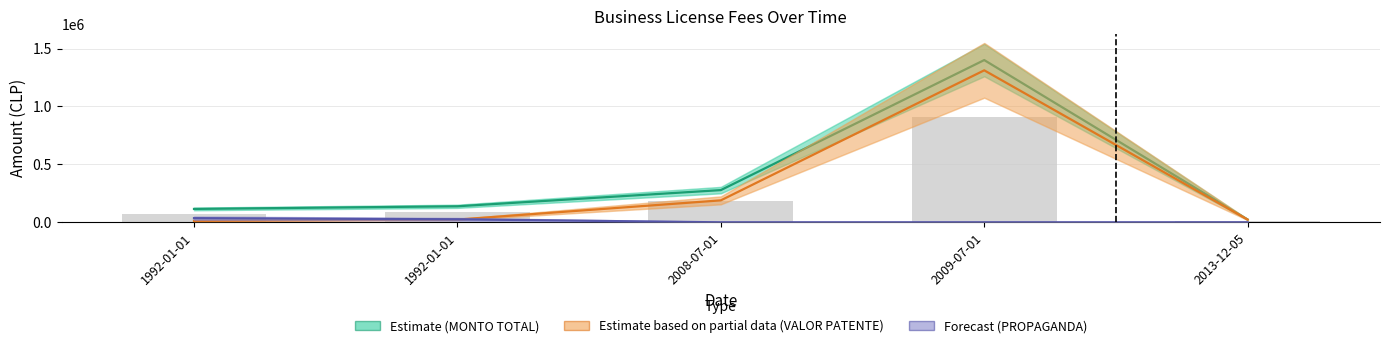

True or false: Estimate based on partial data (VALOR PATENTE) has a value of 1311886 at 2009-07-01.

True